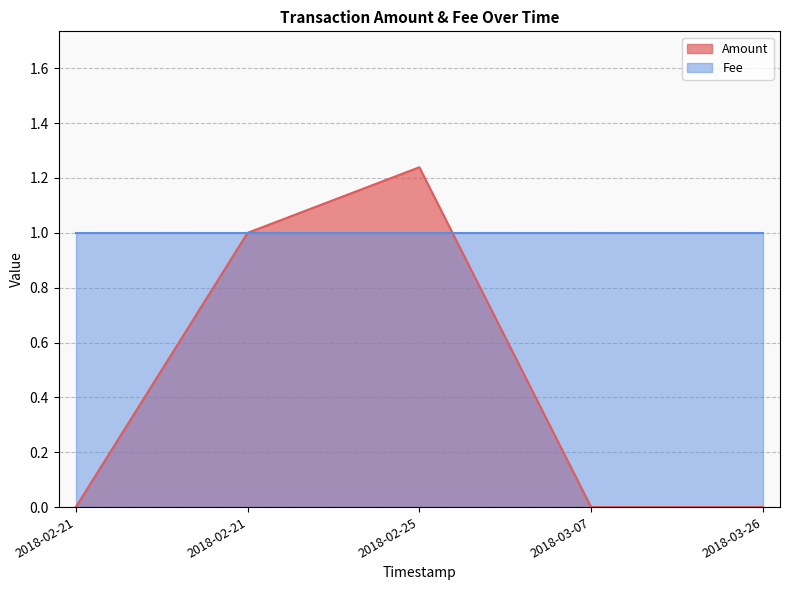

True or false: Amount has a value of 1.2 at 2018-02-25 02:52:17.

True